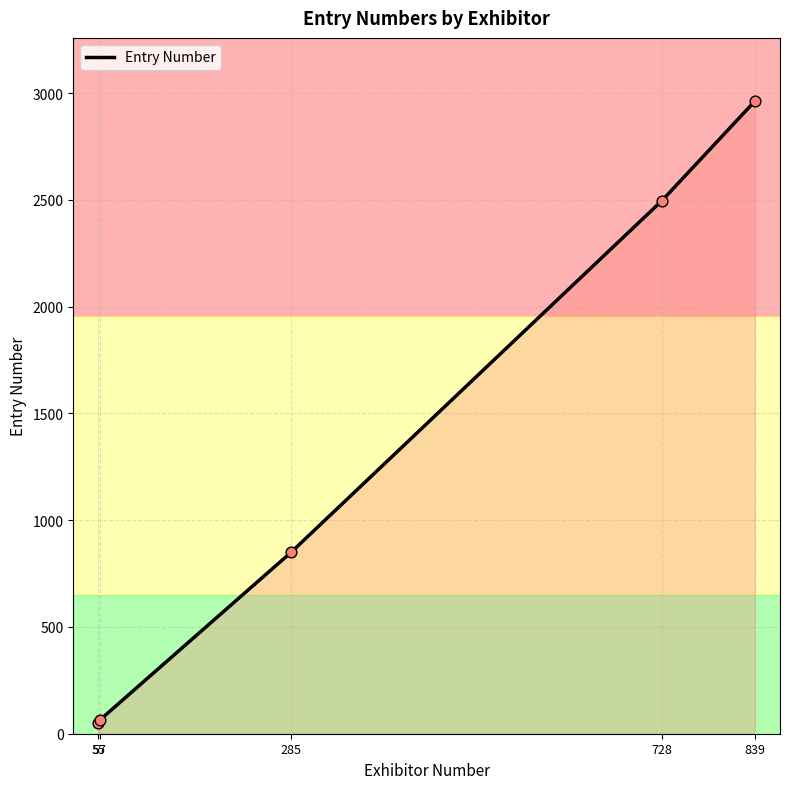

What is the change in value from 55 to 57?

+14